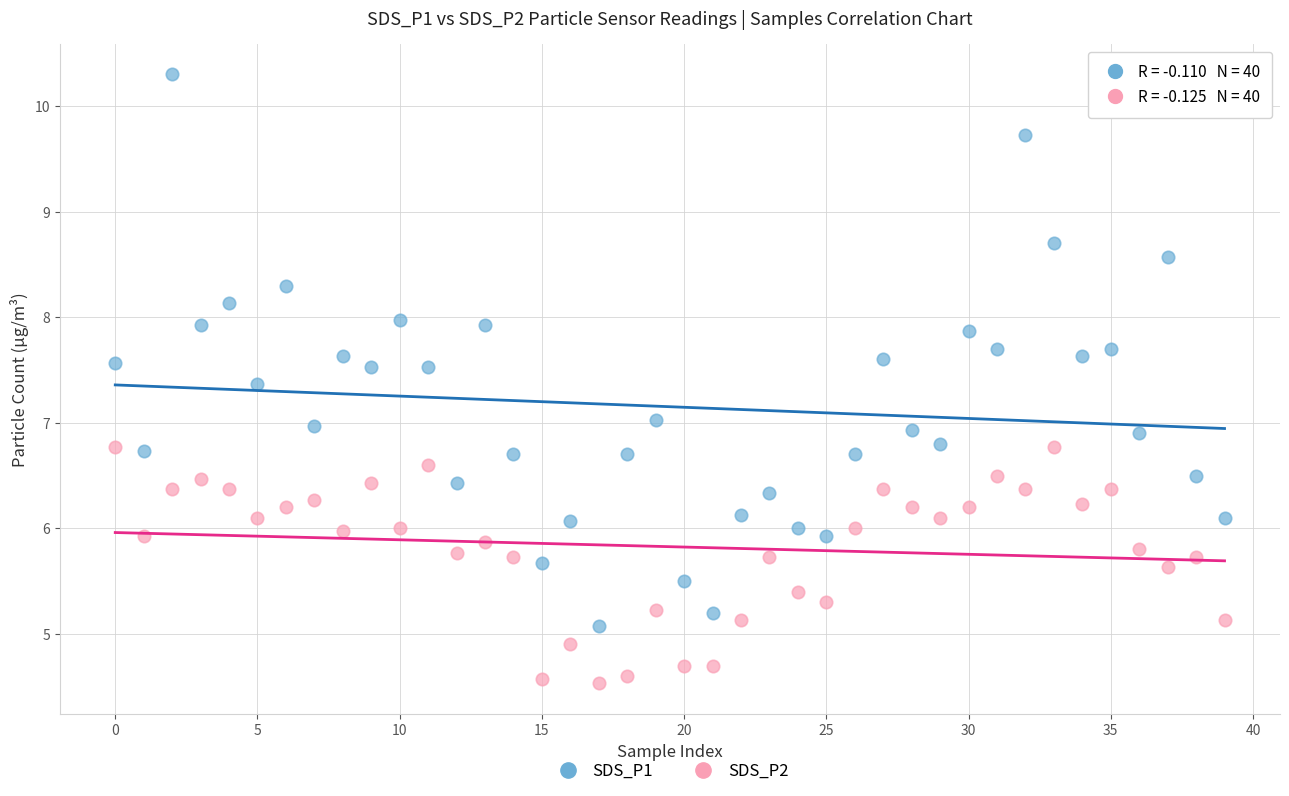

Which series contains the lowest Y value?

SDS_P2